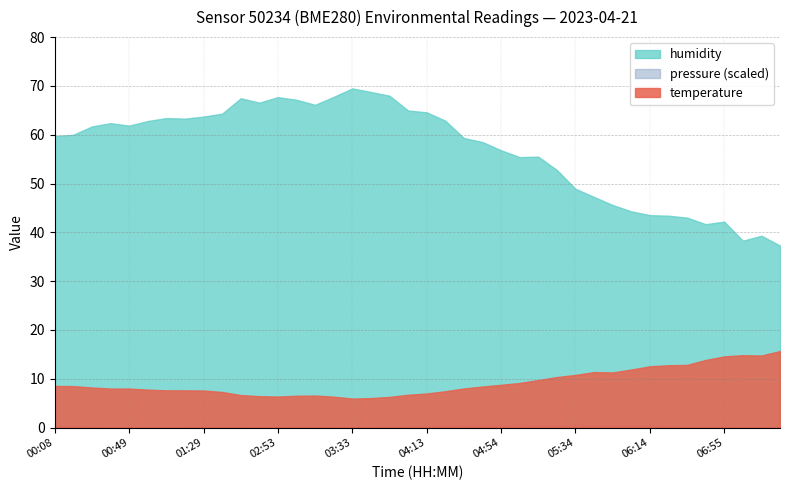

At which label does temperature reach its peak?

07:25